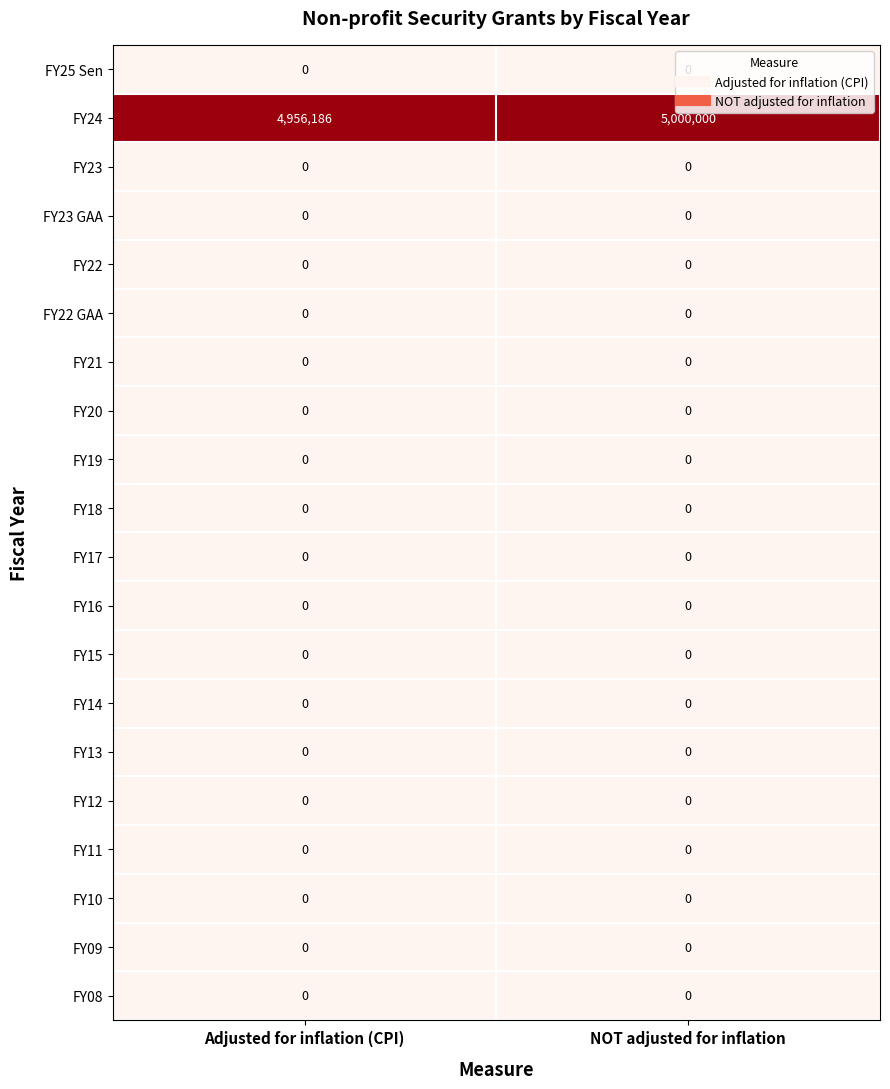

Rank the categories by FY24 value from highest to lowest.

NOT adjusted for inflation, Adjusted for inflation (CPI)